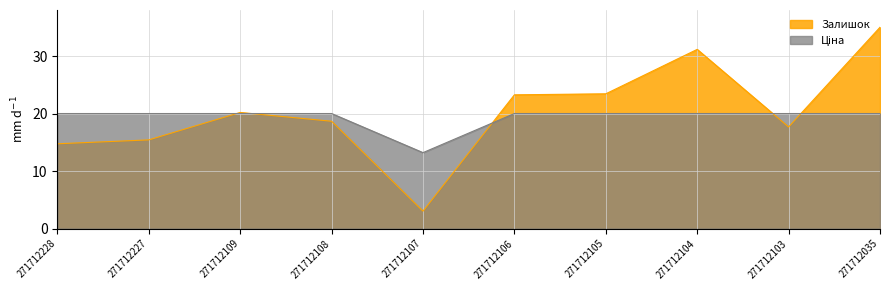

Reading left to right, list all the values displayed in this chart.

Залишок: 271712228=14.7	271712227=15.4	271712109=20.2	271712108=18.7	271712107=3.0	271712106=23.3	271712105=23.4	271712104=31.2	271712103=17.7	271712035=35.0
Ціна: 271712228=20.0	271712227=20.0	271712109=20.0	271712108=20.0	271712107=13.2	271712106=20.0	271712105=20.0	271712104=20.0	271712103=20.0	271712035=20.0